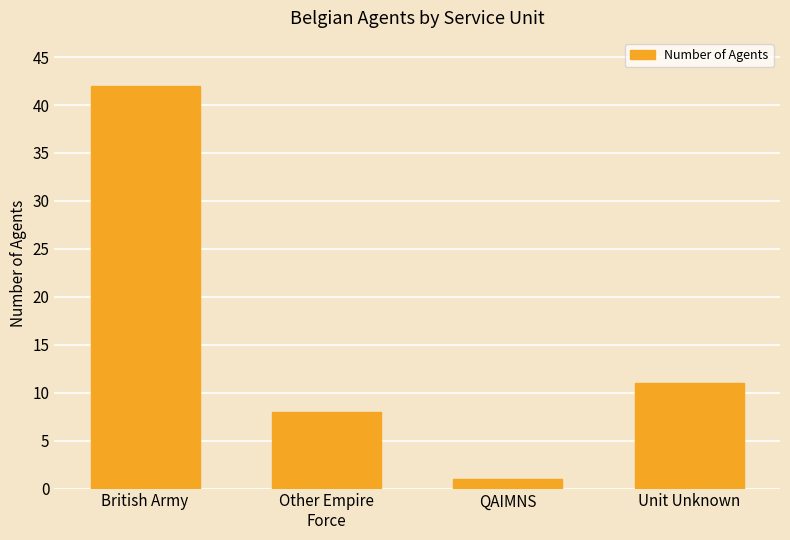

Rank the categories by value from highest to lowest.

British Army, Unit Unknown, Other Empire
Force, QAIMNS